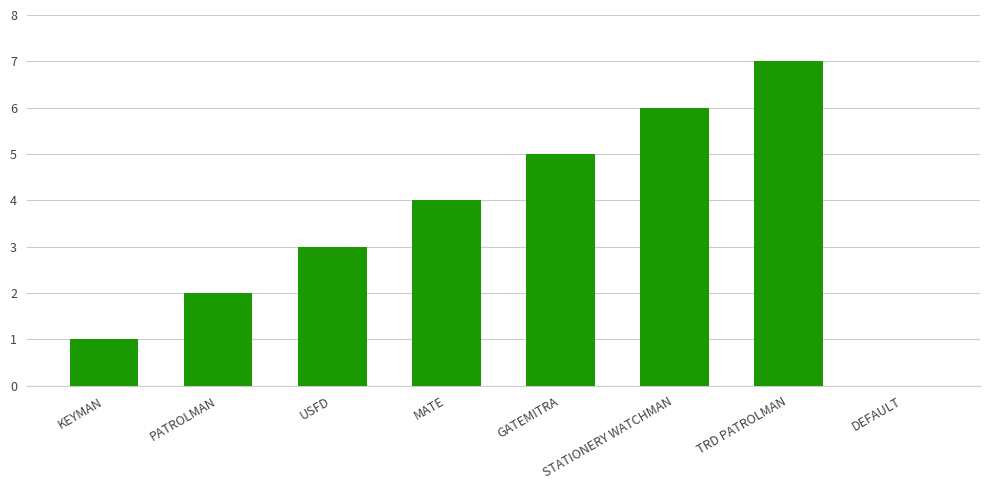

Is it true that the value at MATE is 7?

False